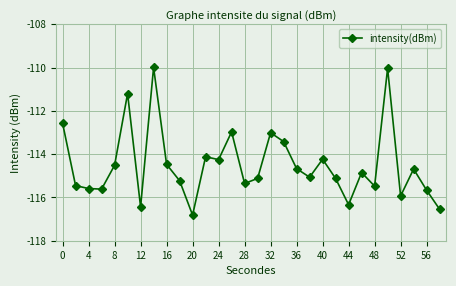

What is the value of the 21st point from the left?

-114.2